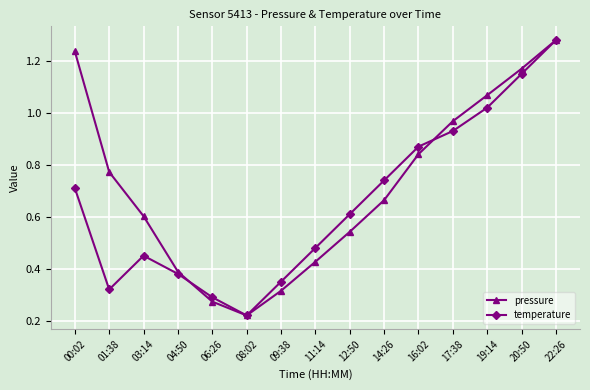

True or false: pressure has a value of 1.7 at 19:14.

False